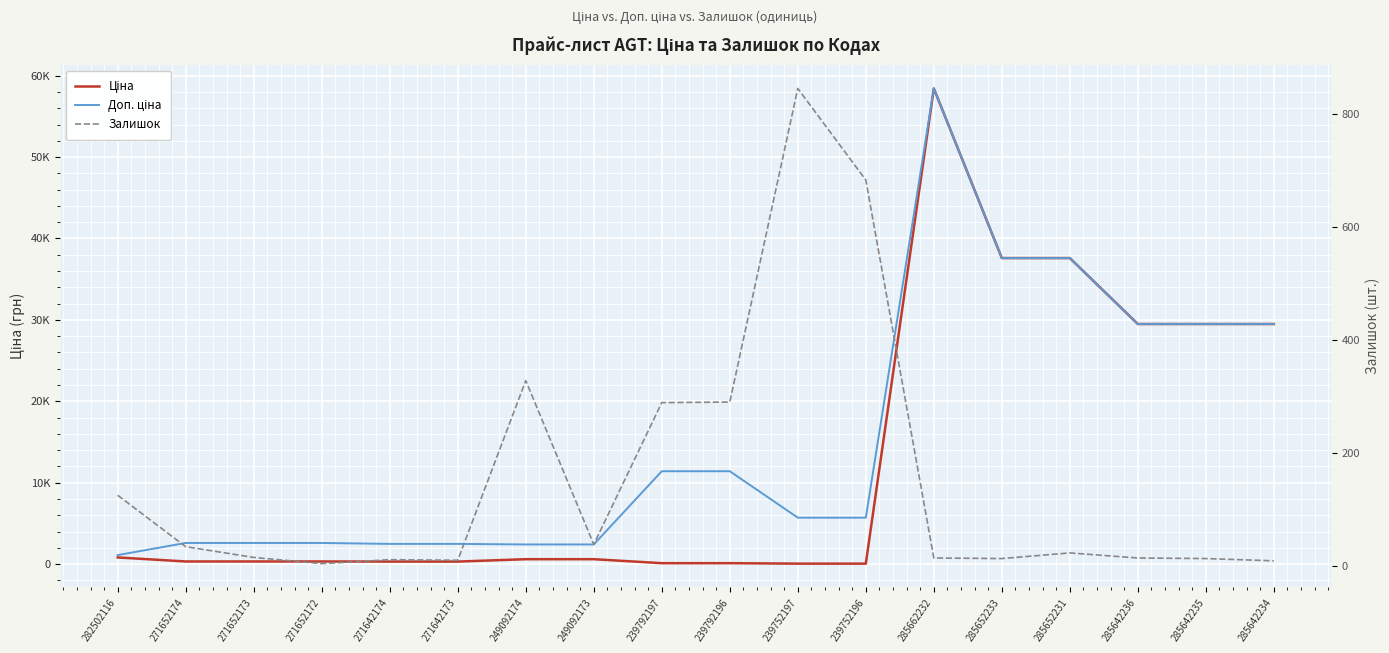

What is the difference between the maximum and minimum values in the Залишок series?

841.0